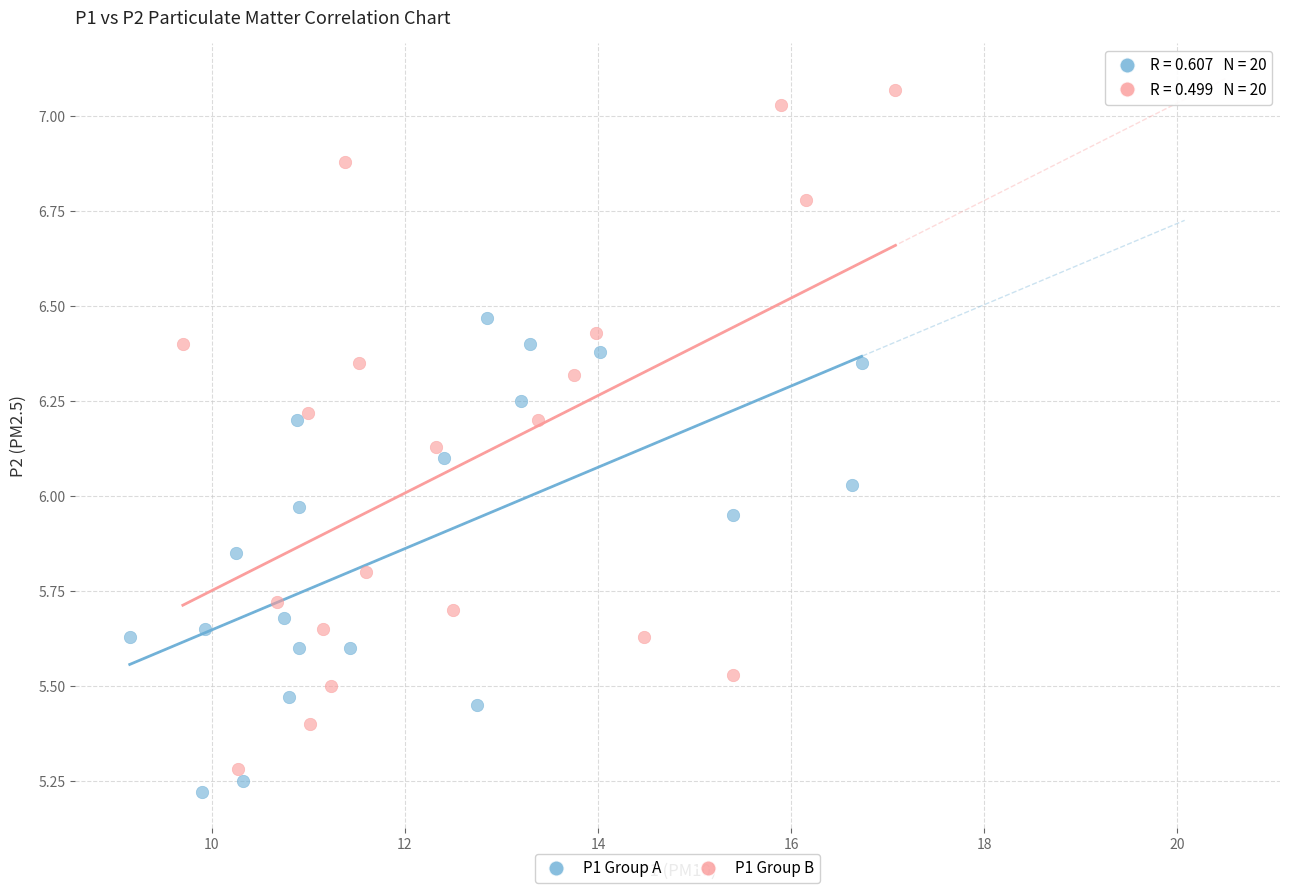

Which series reaches the maximum Y coordinate?

P1 Group B